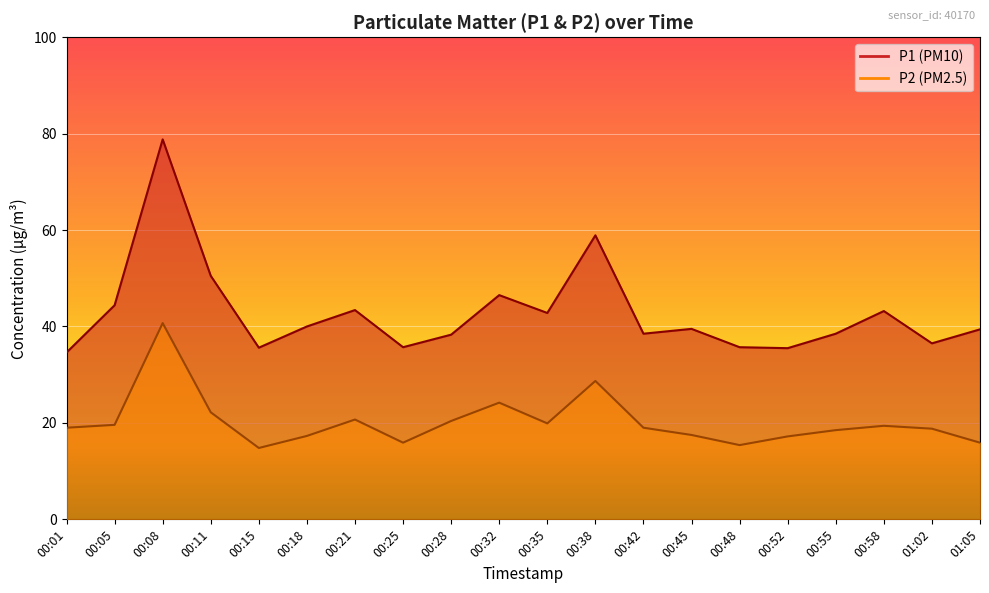

True or false: P1 has more than 2 interior local peaks.

True